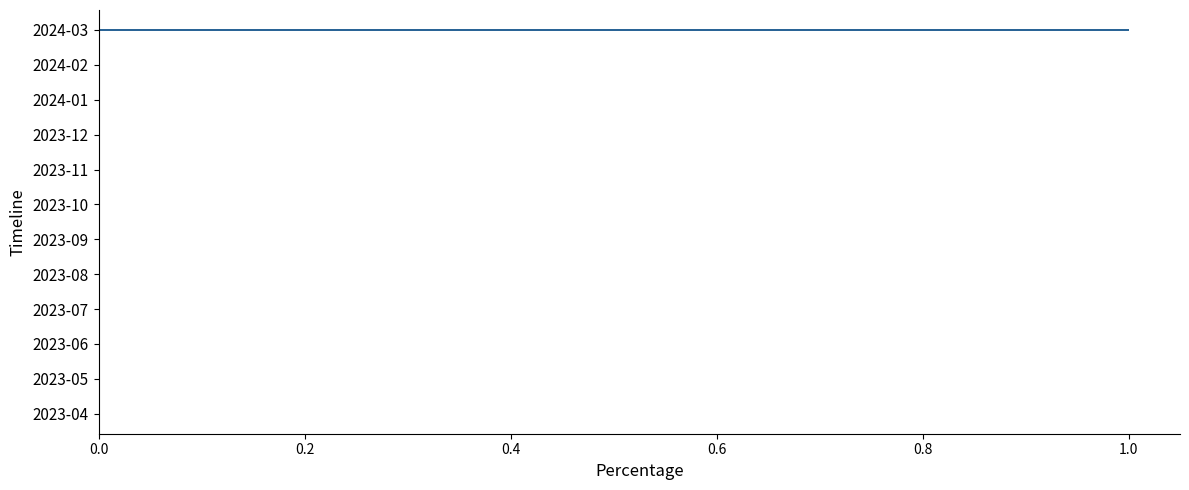

Does the chart contain stacked bars?

No